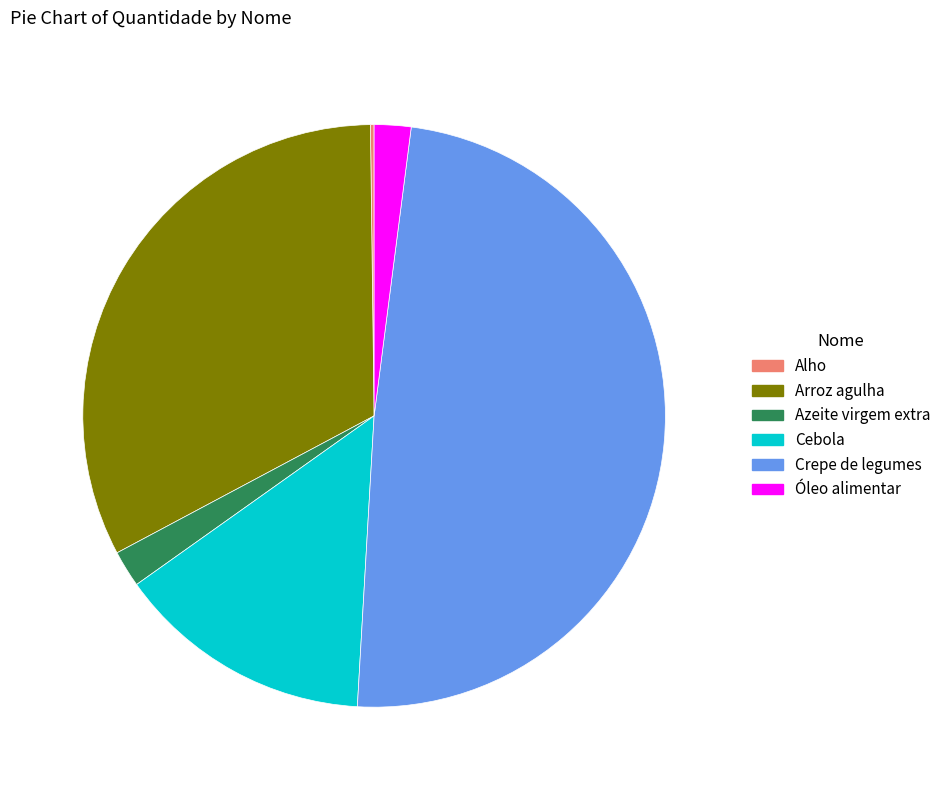

Combined, do Crepe de legumes and Cebola account for over 50%?

Yes